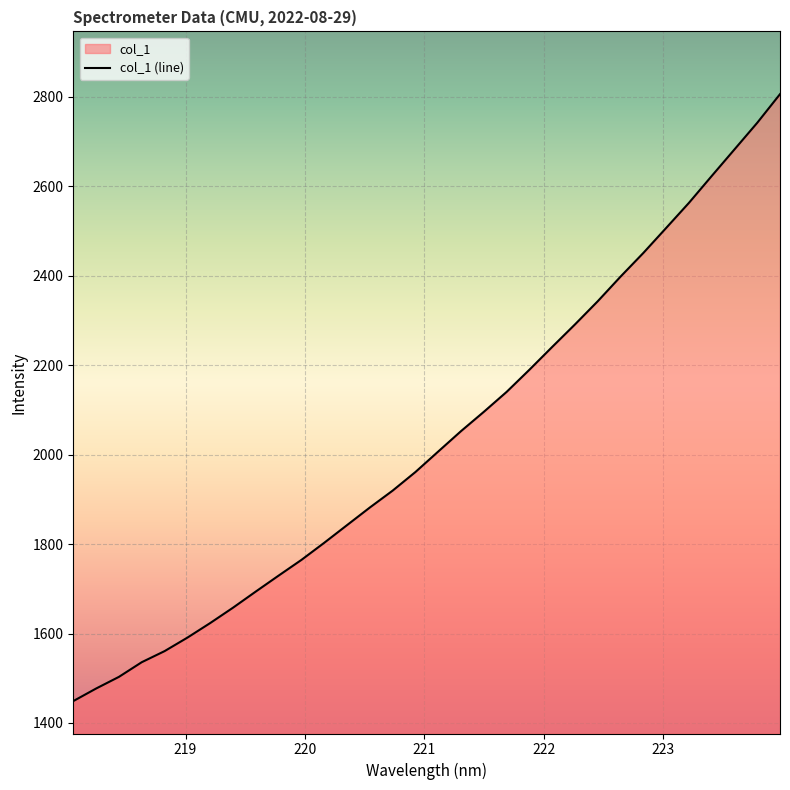

Reading left to right, what are all the values shown in this chart?

218.0596=1448.9	218.2508=1477.0	218.442=1503.1	218.6332=1535.8	218.8244=1560.6	219.0156=1590.8	219.2067=1623.4	219.3979=1657.7	219.589=1693.9	219.7801=1729.5	219.9712=1764.6	220.1623=1802.9	220.3533=1842.3	220.5444=1881.7	220.7354=1919.5	220.9264=1961.1	221.1174=2006.9	221.3083=2052.5	221.4993=2095.6	221.6902=2140.2	221.8812=2189.7	222.0721=2240.7	222.263=2291.1	222.4538=2342.9	222.6447=2397.9	222.8355=2450.8	223.0264=2506.5	223.2172=2562.7	223.408=2622.7	223.5987=2682.1	223.7895=2741.7	223.9802=2805.7